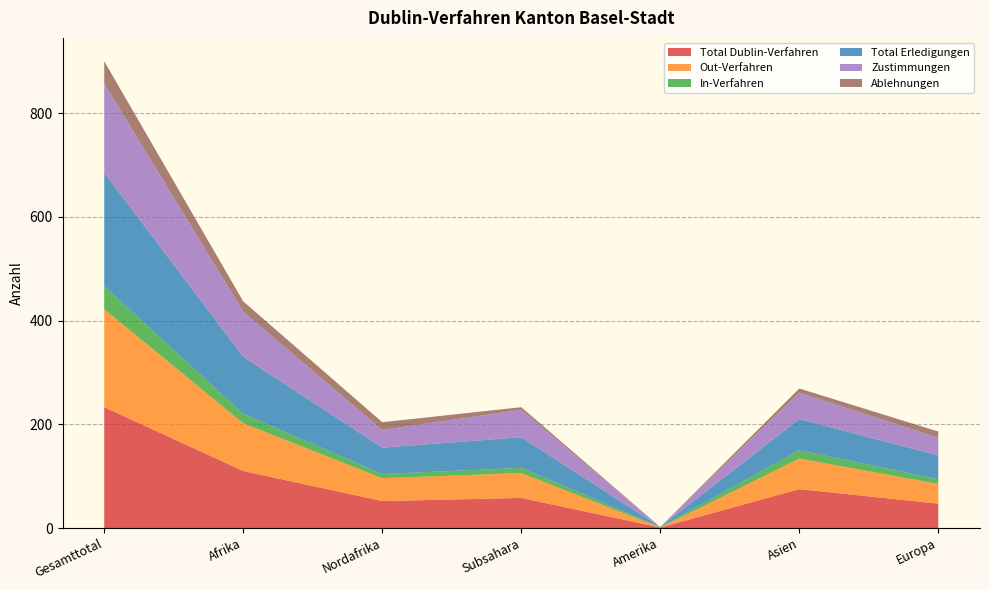

Reading left to right, what are all the values shown in this chart?

Total Dublin-Verfahren: Gesamttotal=233	Afrika=110	Nordafrika=52	Subsahara=58	Amerika=1	Asien=75	Europa=47
Out-Verfahren: Gesamttotal=189	Afrika=92	Nordafrika=44	Subsahara=48	Amerika=0	Asien=59	Europa=38
In-Verfahren: Gesamttotal=44	Afrika=18	Nordafrika=8	Subsahara=10	Amerika=1	Asien=16	Europa=9
Total Erledigungen: Gesamttotal=219	Afrika=110	Nordafrika=51	Subsahara=59	Amerika=0	Asien=60	Europa=46
Zustimmungen: Gesamttotal=172	Afrika=87	Nordafrika=34	Subsahara=53	Amerika=0	Asien=51	Europa=34
Ablehnungen: Gesamttotal=43	Afrika=20	Nordafrika=15	Subsahara=5	Amerika=0	Asien=8	Europa=12